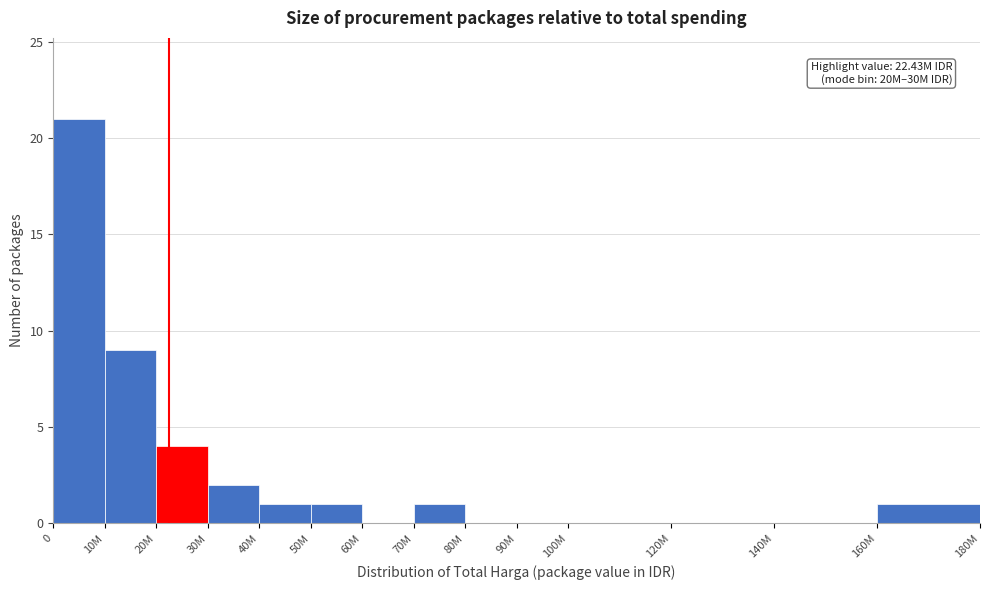

Reading right to left, what are all the values shown in this chart?

160M=1	140M=0	120M=0	100M=0	90M=0	80M=0	70M=1	60M=0	50M=1	40M=1	30M=2	20M=4	10M=9	0=21